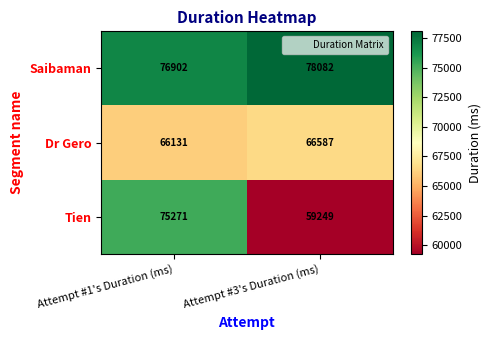

Reading right to left, transcribe all the data shown in this chart.

Saibaman: 78082	76902
Dr Gero: 66587	66131
Tien: 59249	75271